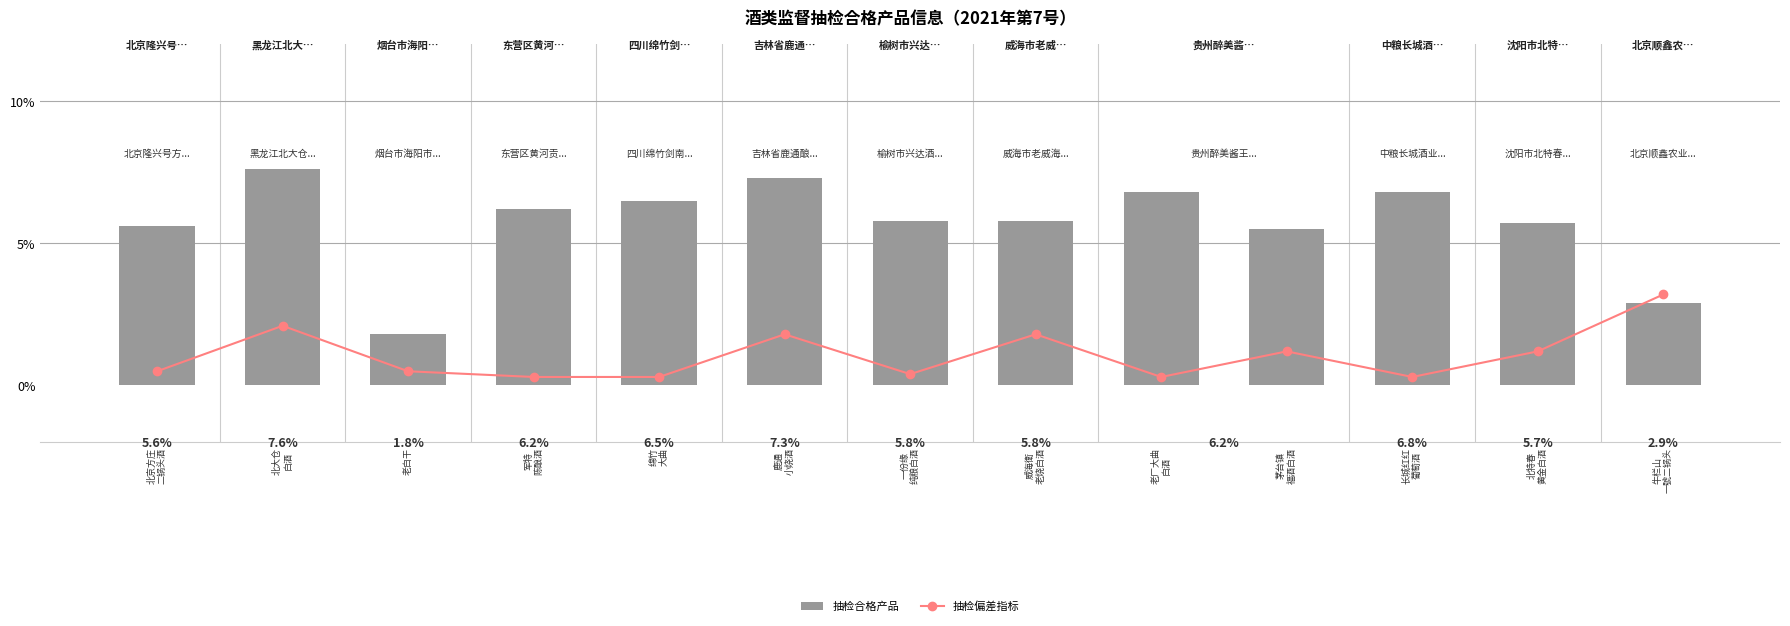

Reading right to left, what are all the values shown in this chart?

抽检偏差指标: 3.2	1.2	0.3	1.2	0.3	1.8	0.4	1.8	0.3	0.3	0.5	2.1	0.5
抽检合格产品: 2.9	5.7	6.8	5.5	6.8	5.8	5.8	7.3	6.5	6.2	1.8	7.6	5.6